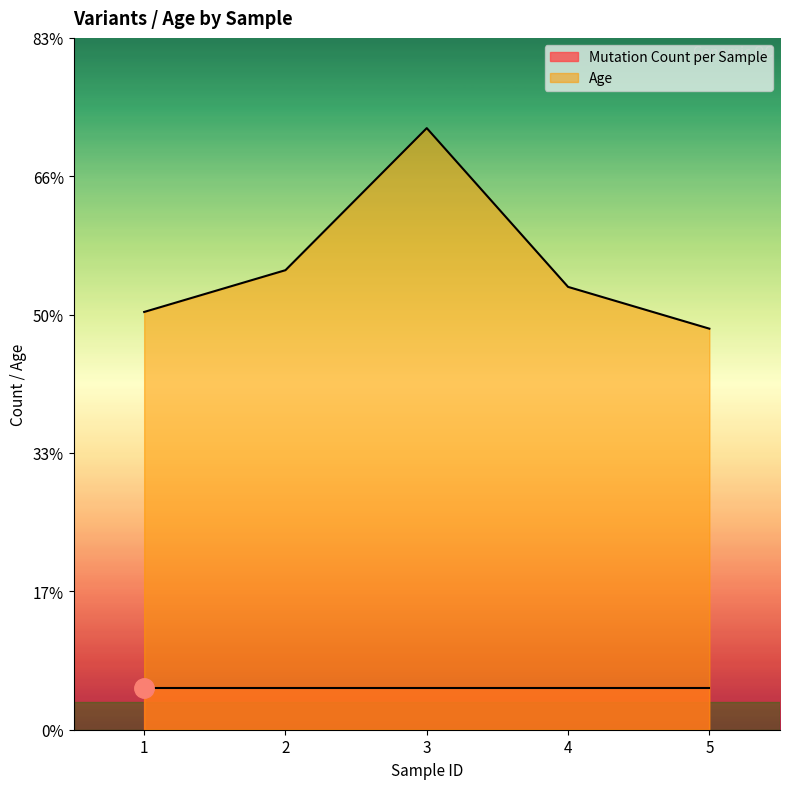

How many data points does each series have?

5